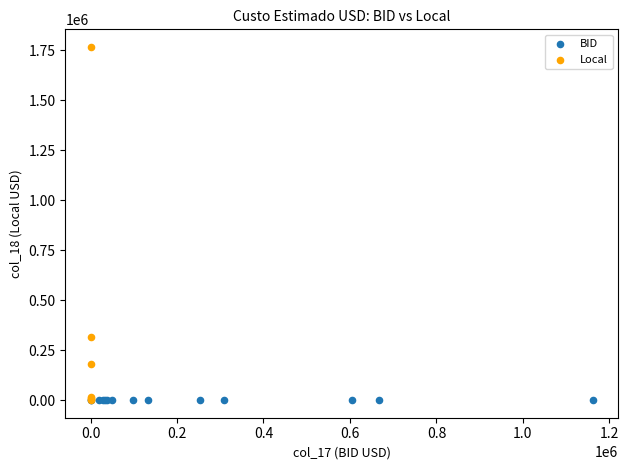

Which series contains the highest Y value?

Local